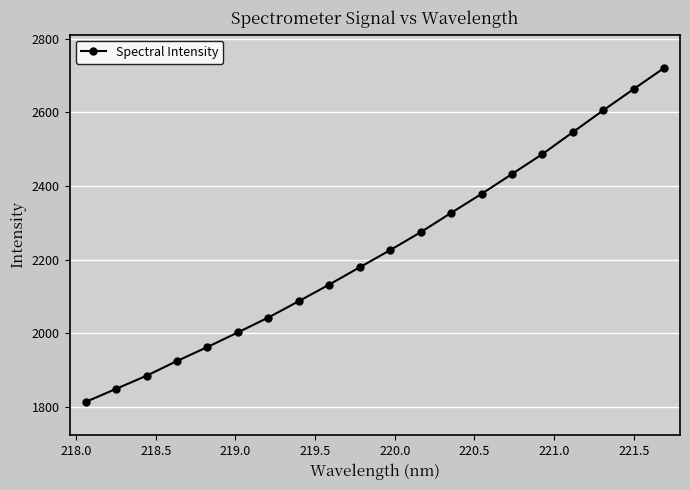

What is the greatest value displayed?

2720.0